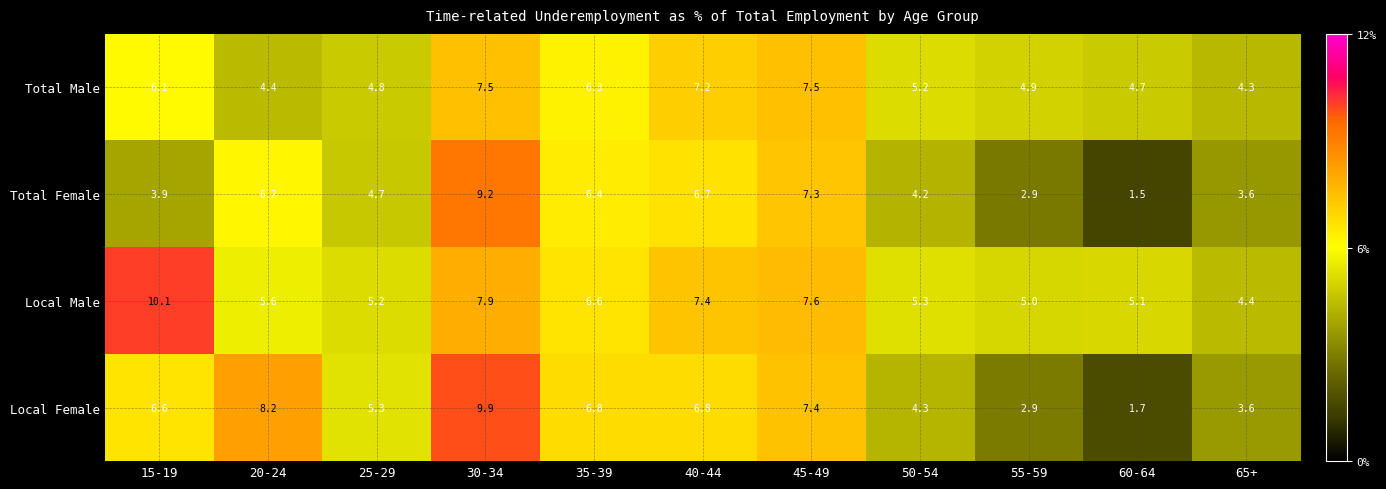

What is the difference between the maximum and minimum values in the Local Female series?

8.2